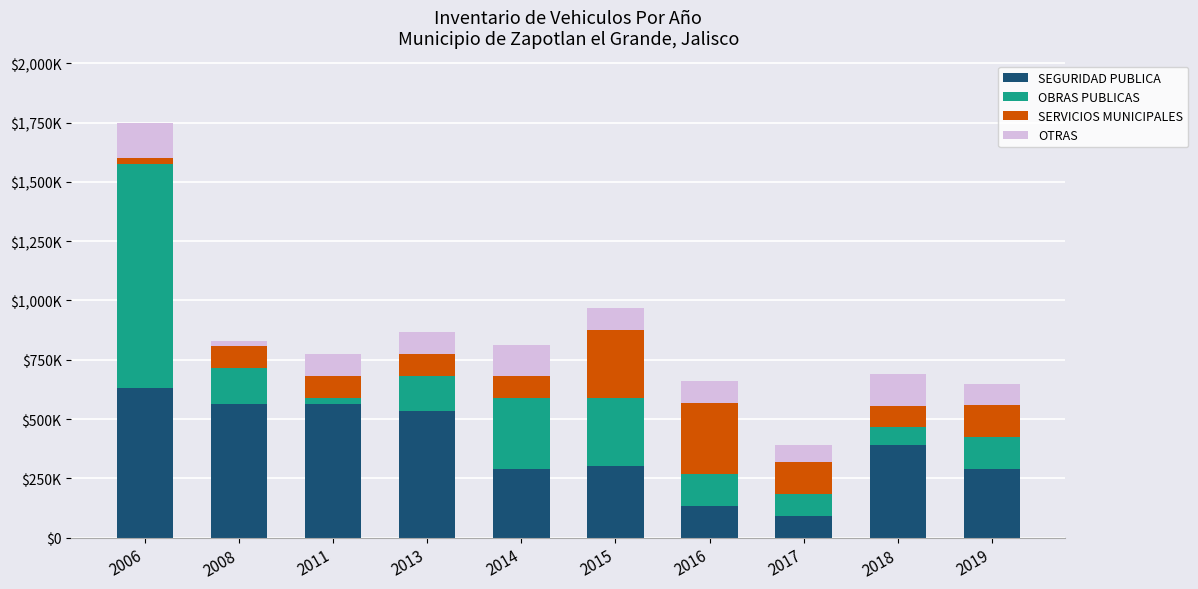

Are the bars horizontal?

No